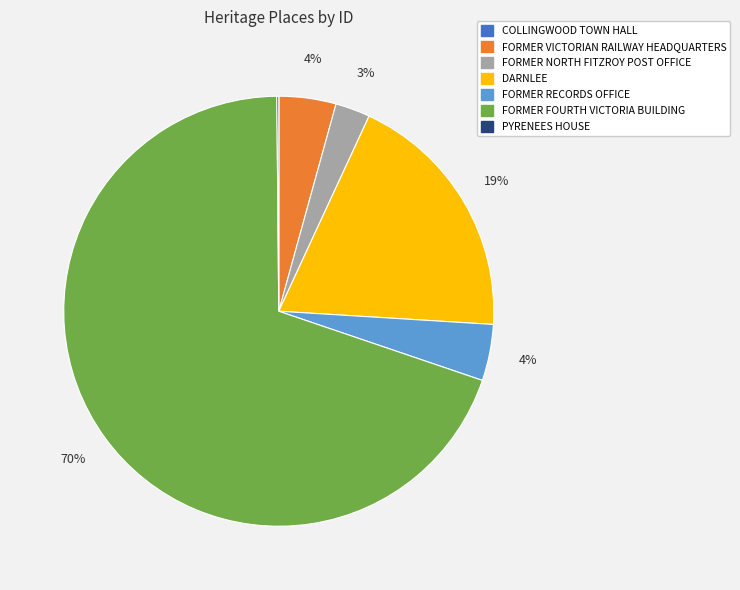

Combined, do DARNLEE and FORMER FOURTH VICTORIA BUILDING account for over 50%?

Yes